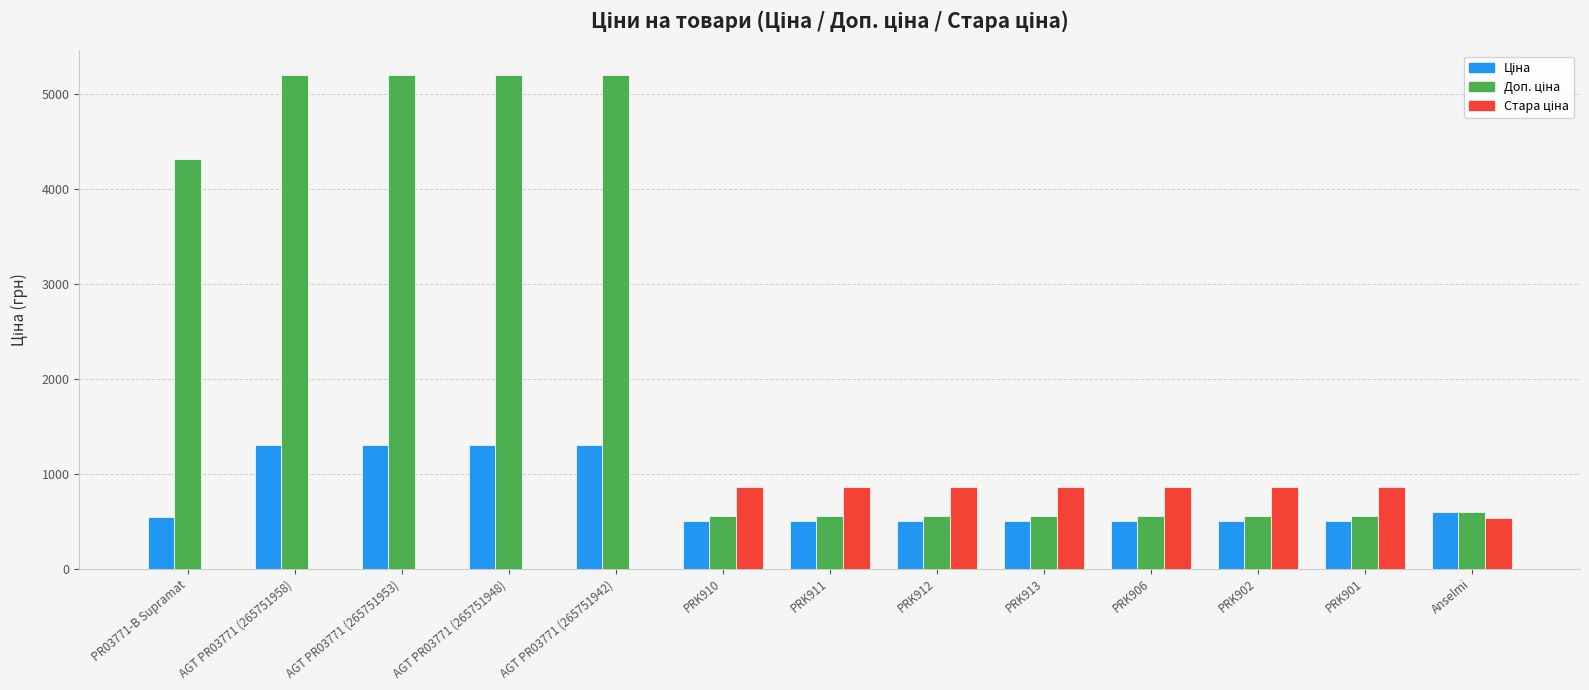

How many categories are shown in the chart?

13